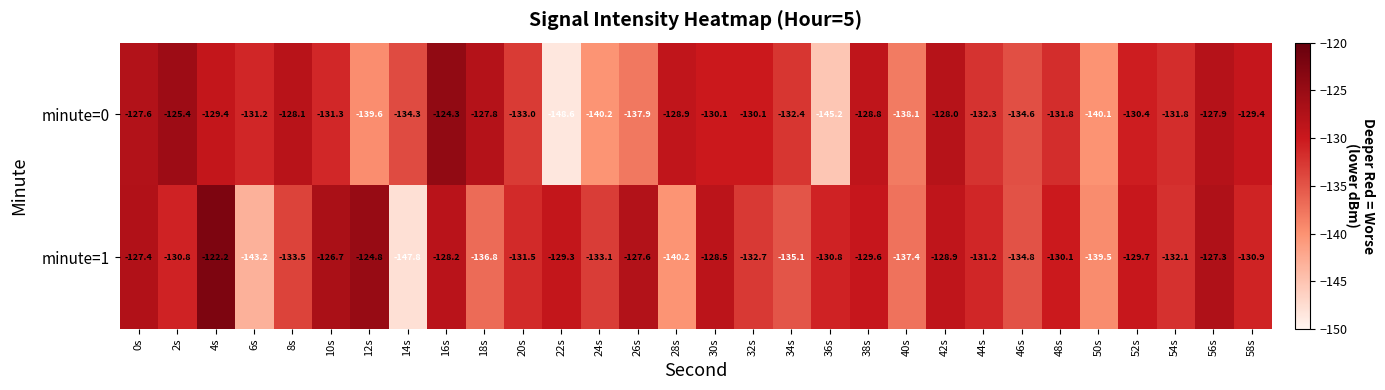

What is the difference between the minute=1 values at 54s and 10s?

5.4